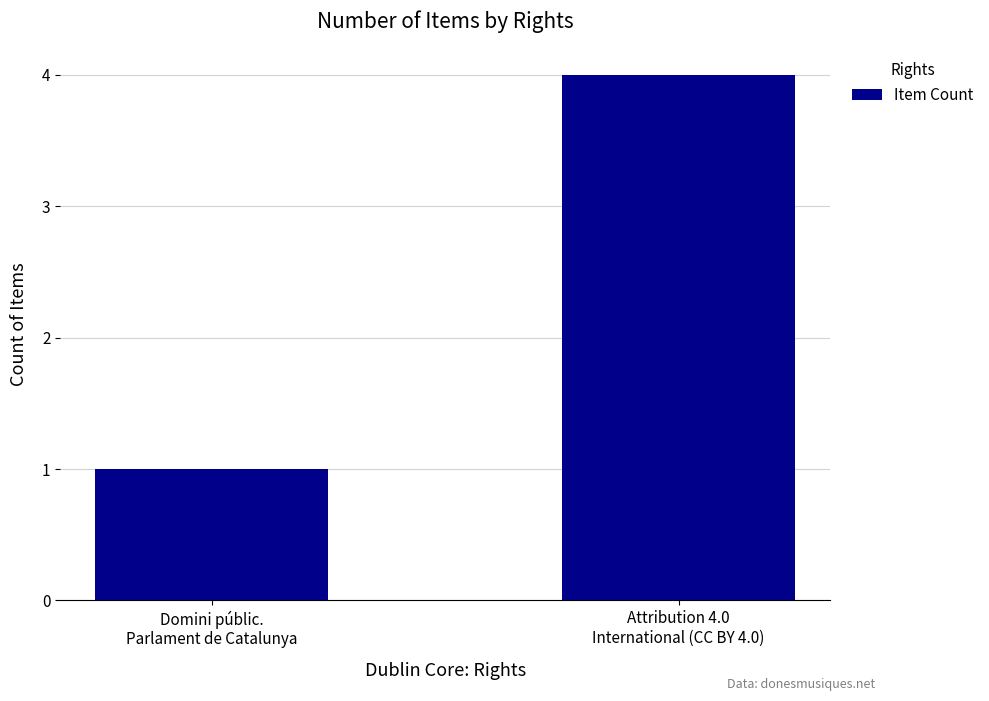

How many categories are shown in the chart?

2